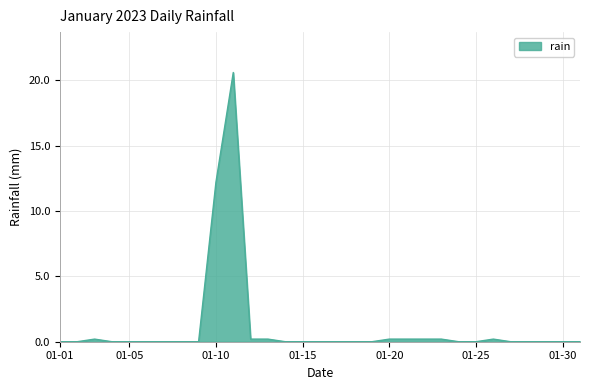

What is the greatest value displayed?

20.6